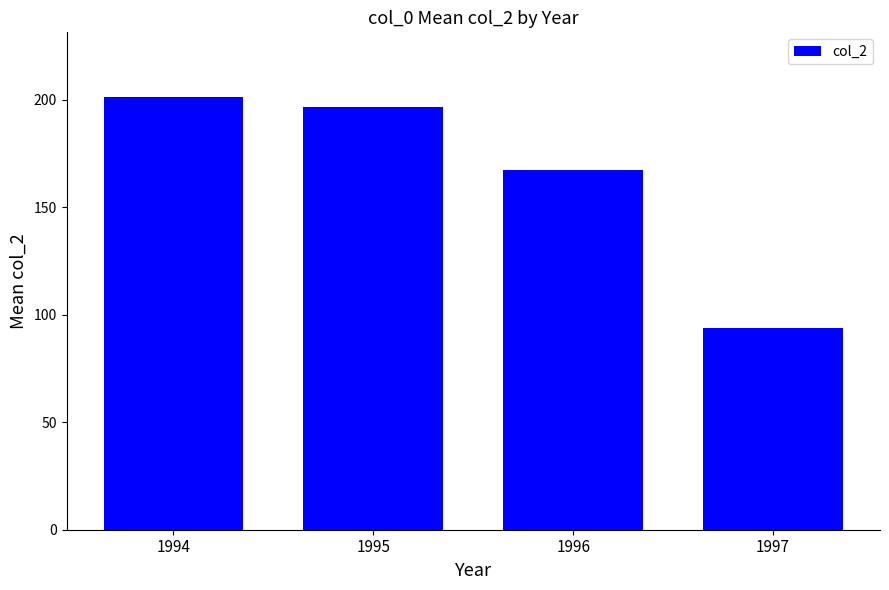

What is the sum of the values at 1997 and 1995?

290.8